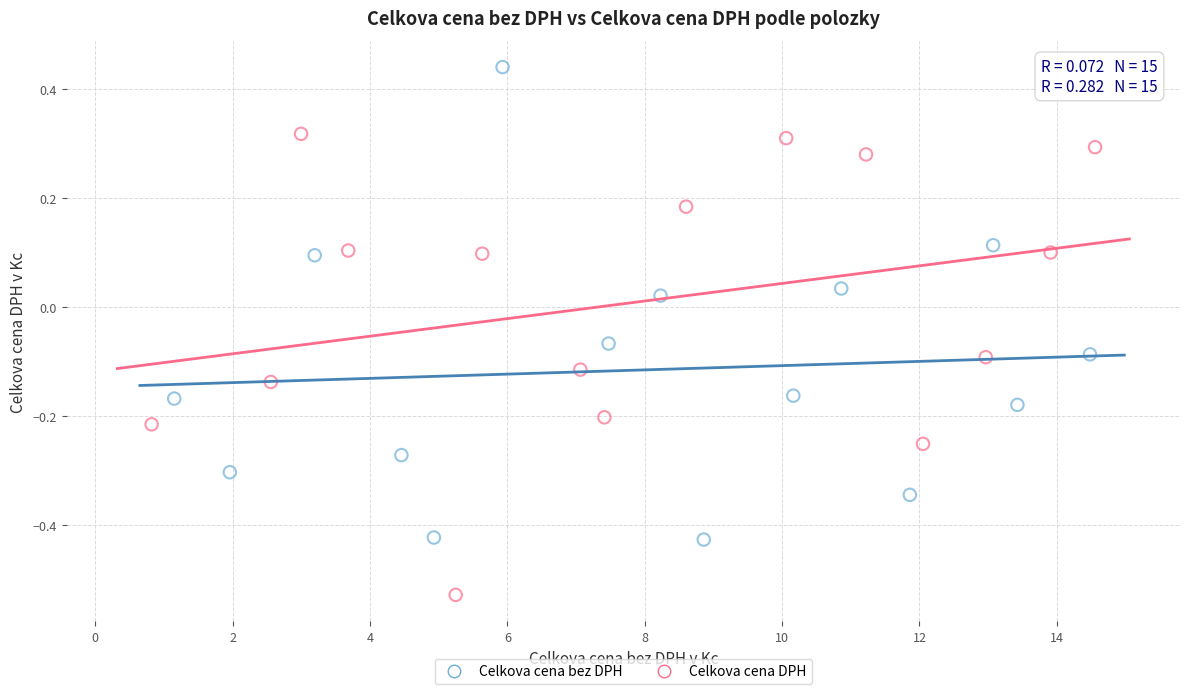

What are all the series names shown in the legend?

Celkova cena bez DPH, Celkova cena DPH